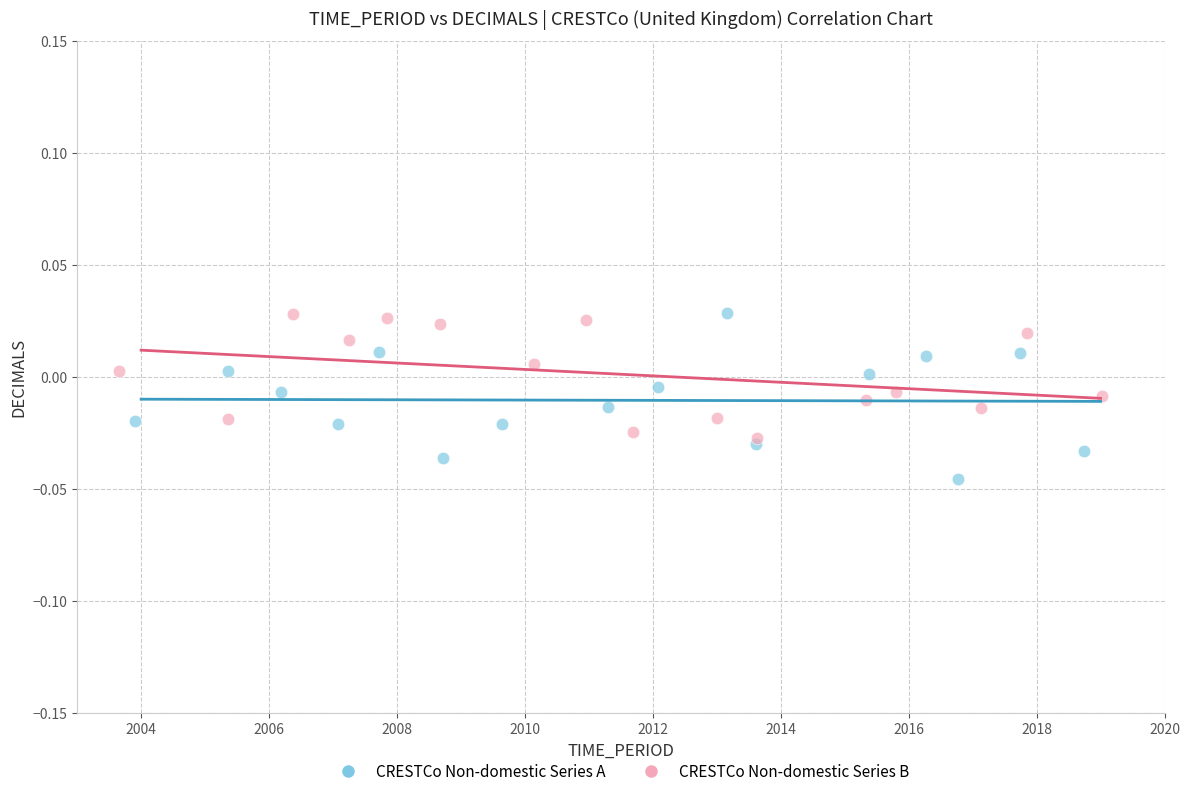

Which series has the largest Y range (max minus min)?

CRESTCo Non-domestic Series A